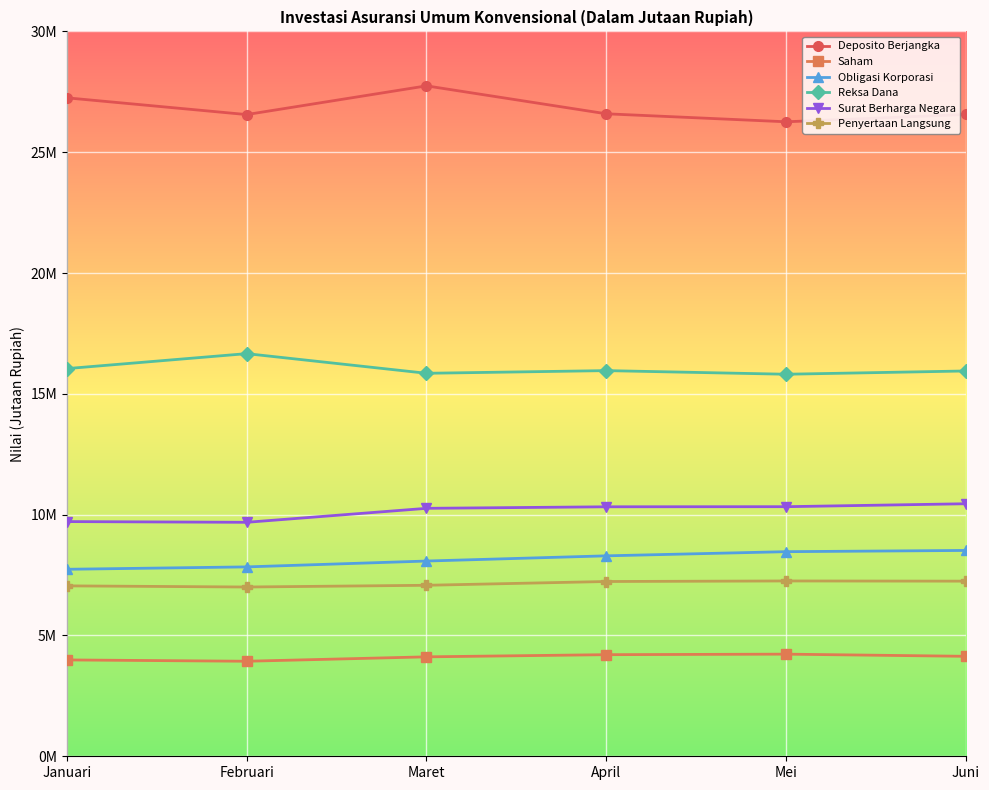

What are all the series names shown in the legend?

Deposito Berjangka, Saham, Obligasi Korporasi, Reksa Dana, Surat Berharga Negara, Penyertaan Langsung